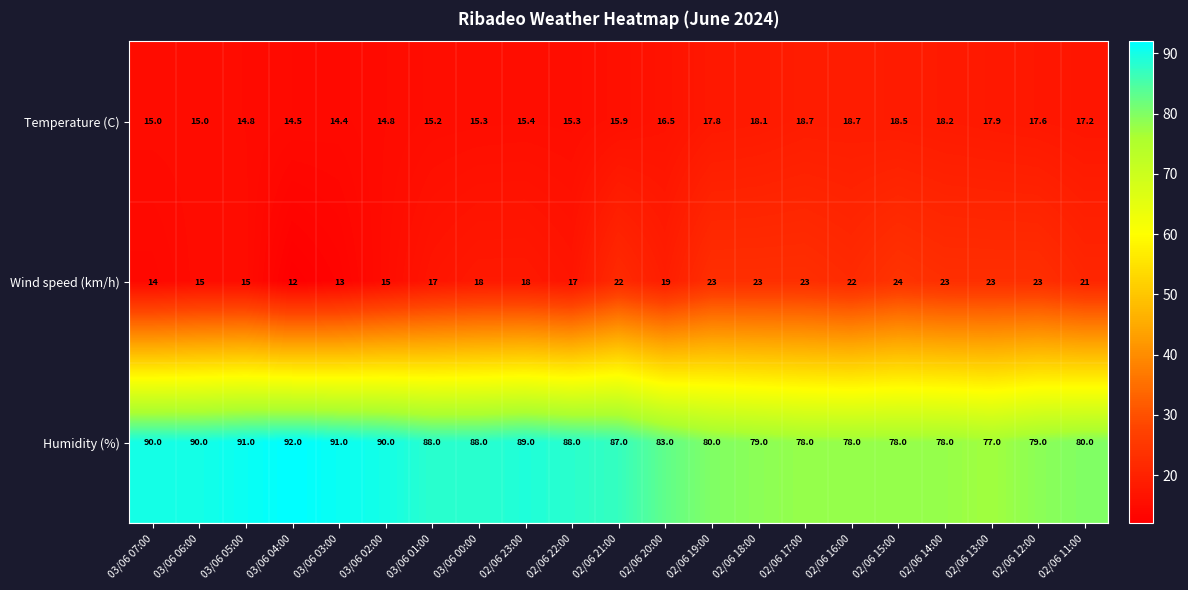

Which series has the largest range (max minus min)?

Humidity (%)